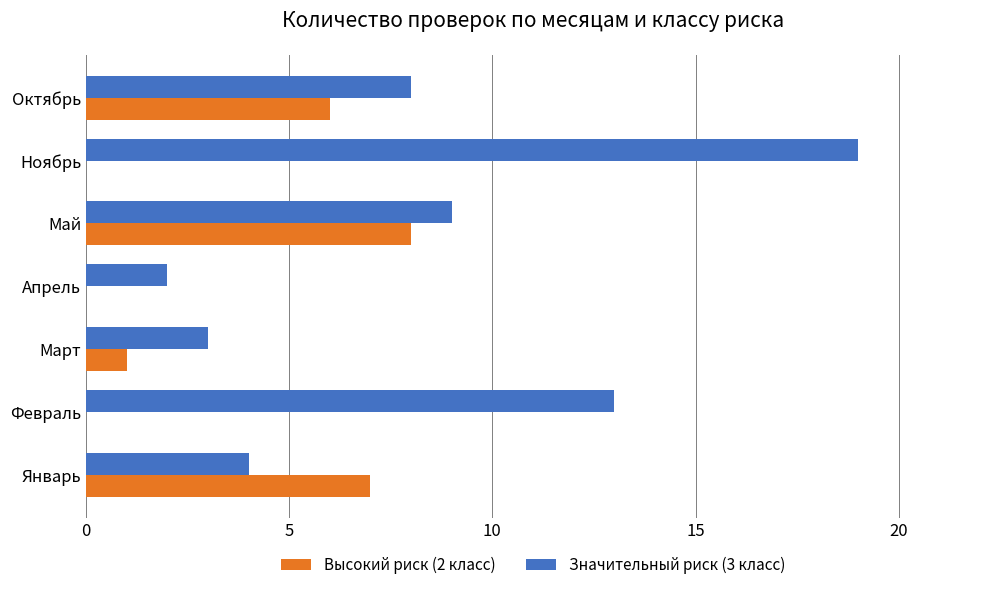

Which category has the highest value across all series?

Ноябрь